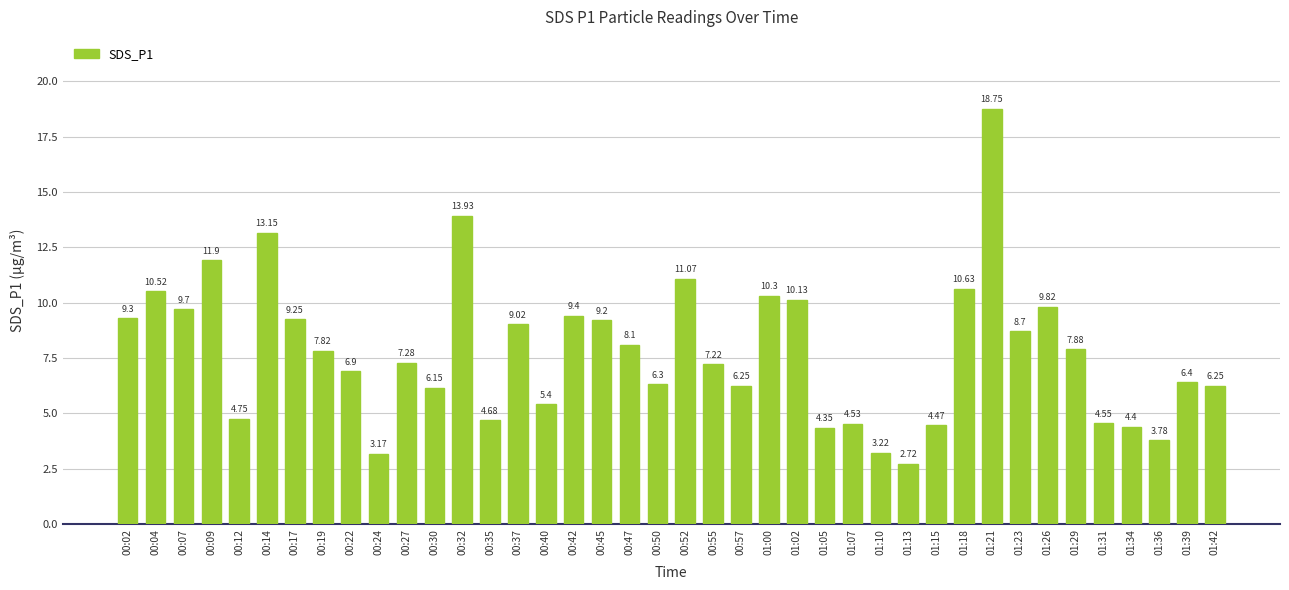

How many bars are there in total?

40